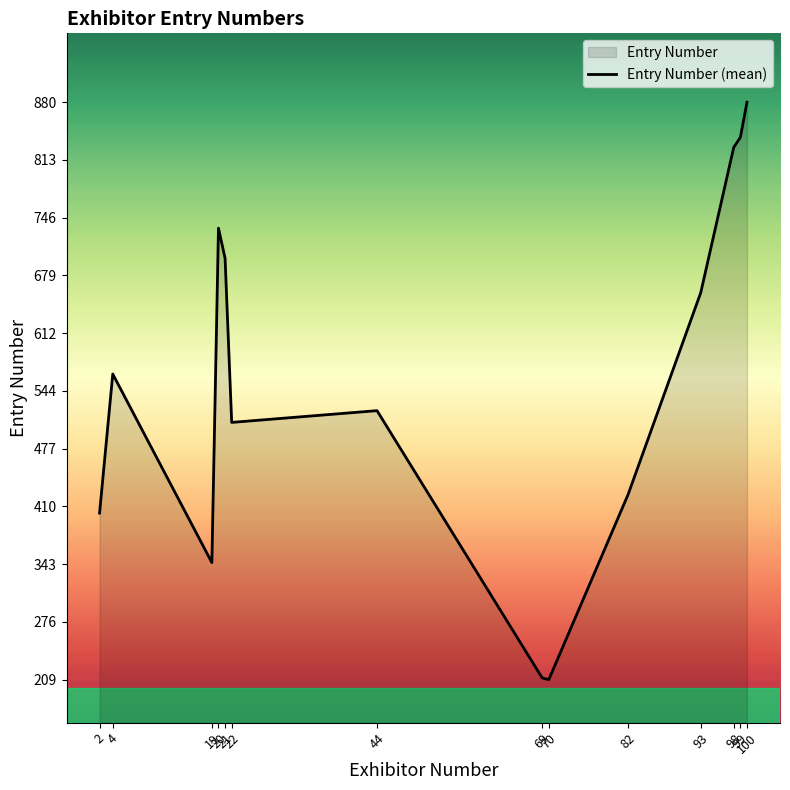

Rank the categories by value from highest to lowest.

100, 99, 98, 20, 21, 93, 4, 44, 22, 82, 2, 19, 69, 70